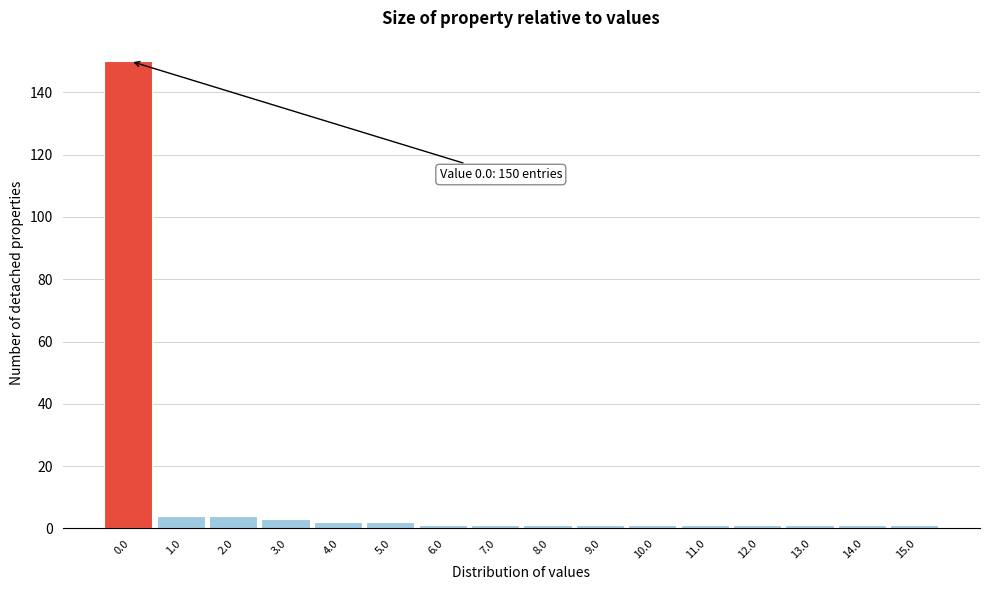

Reading left to right, transcribe all the data shown in this chart.

150	4	4	3	2	2	1	1	1	1	1	1	1	1	1	1